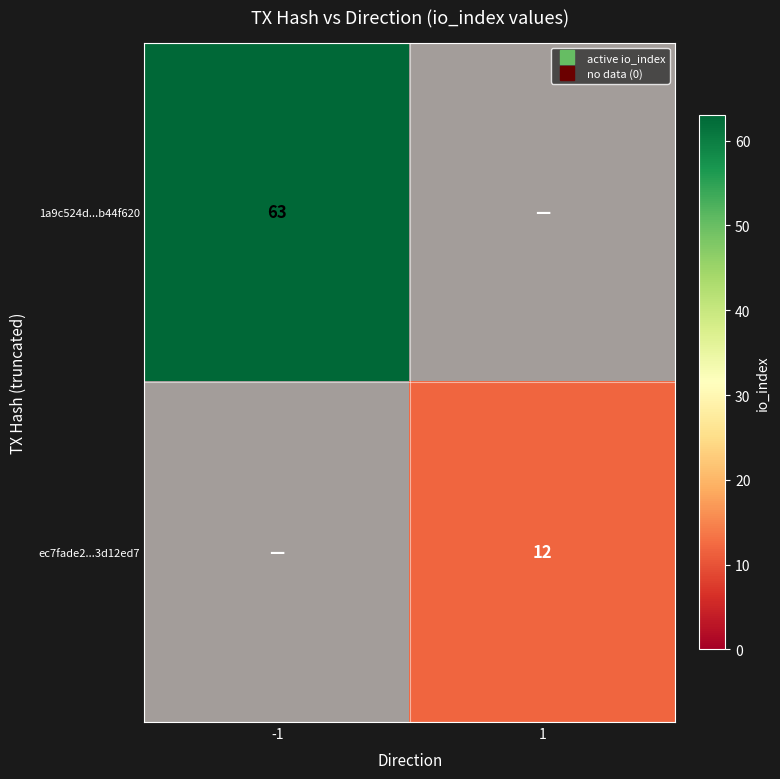

Between -1 and 1, which is larger?

-1